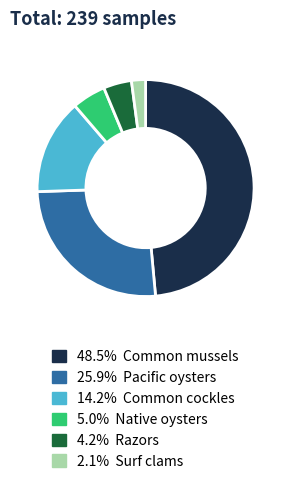

How many segments does this pie chart have?

6